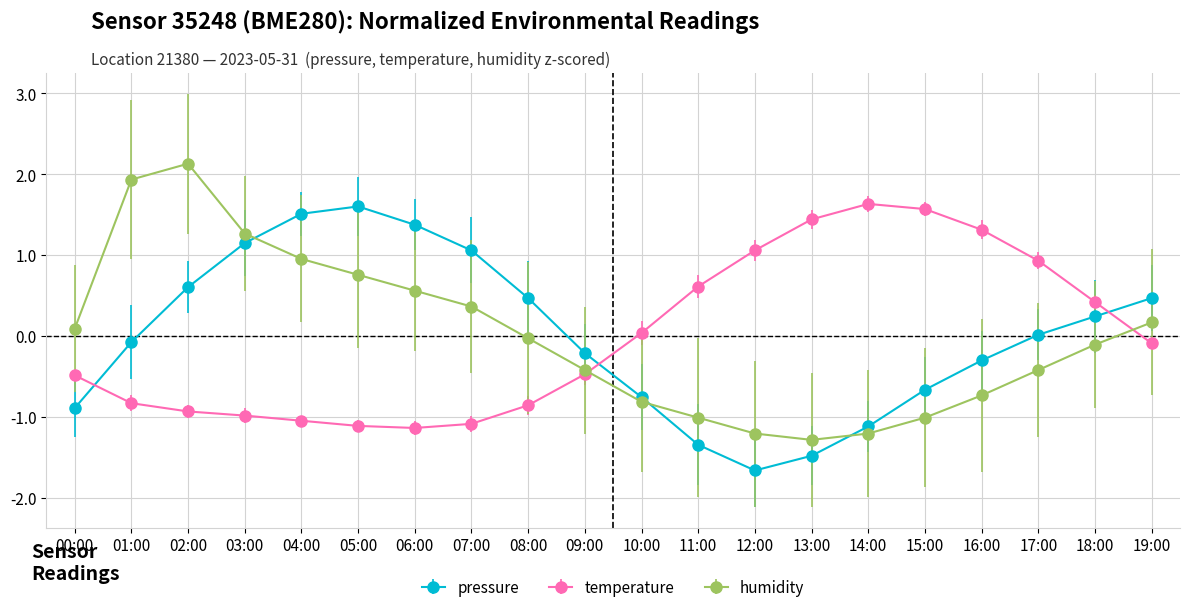

Is it true that humidity equals 1.3 at 03:00?

True